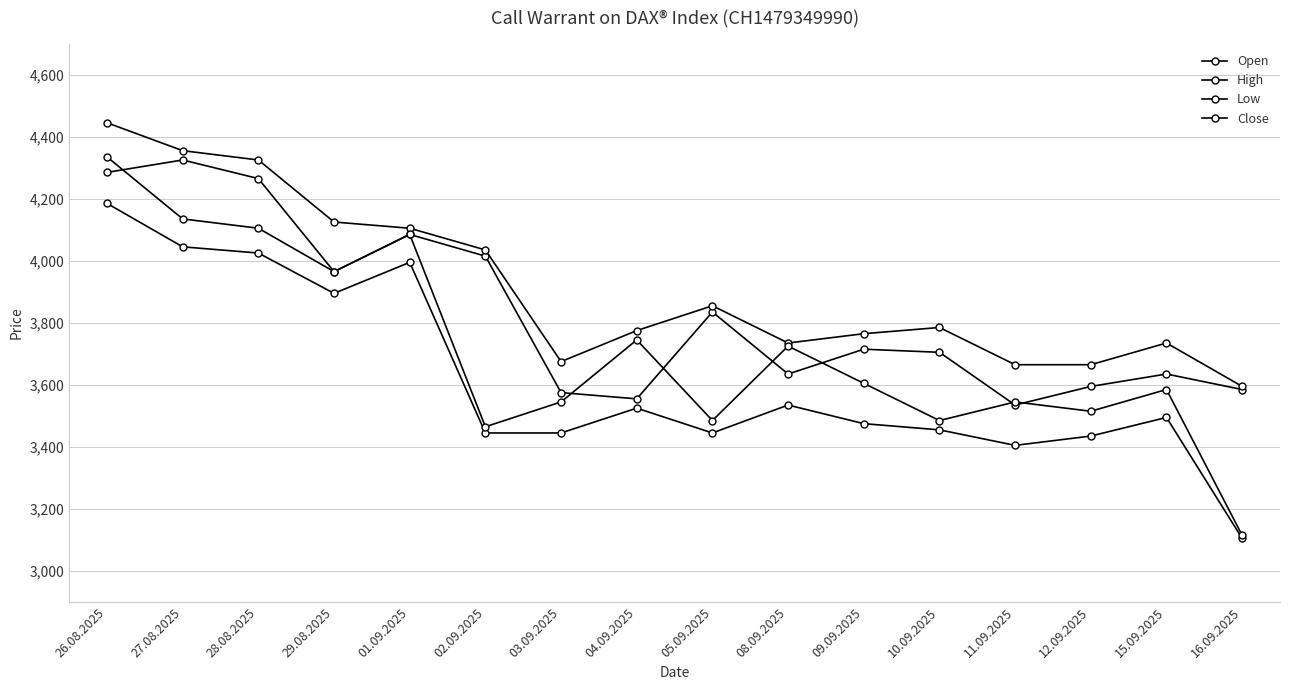

Which series has the largest total across all categories?

High